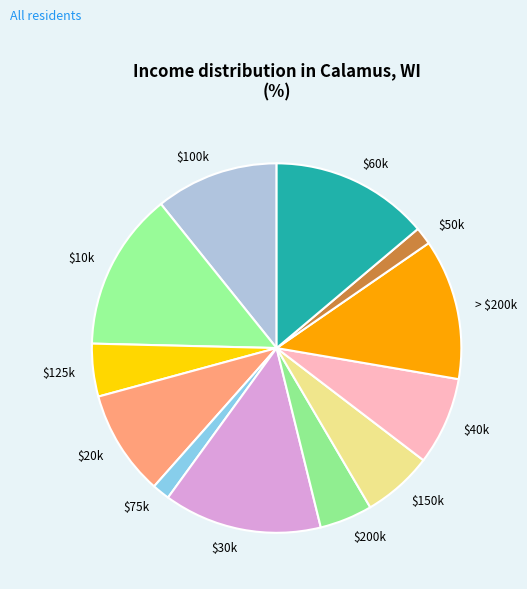

Is $60k the majority of the pie?

No